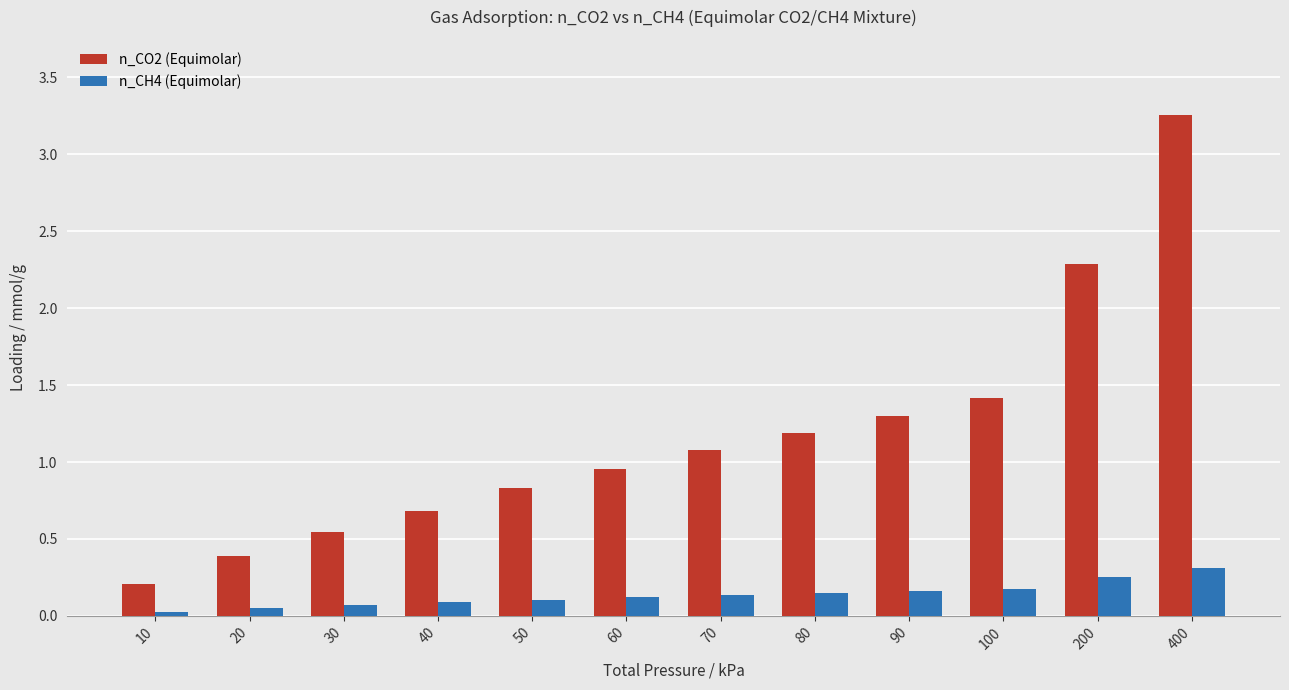

Which category has the lowest value in the n_CO2 (Equimolar) series?

10